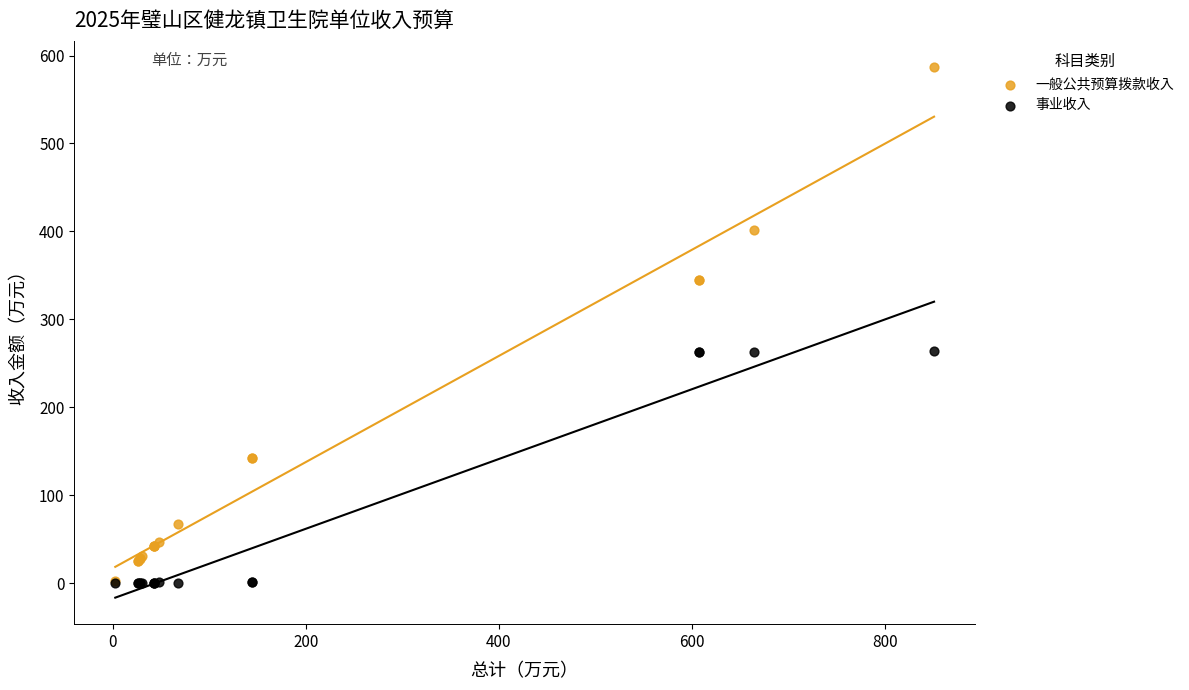

Which series contains the highest Y value?

一般公共预算拨款收入